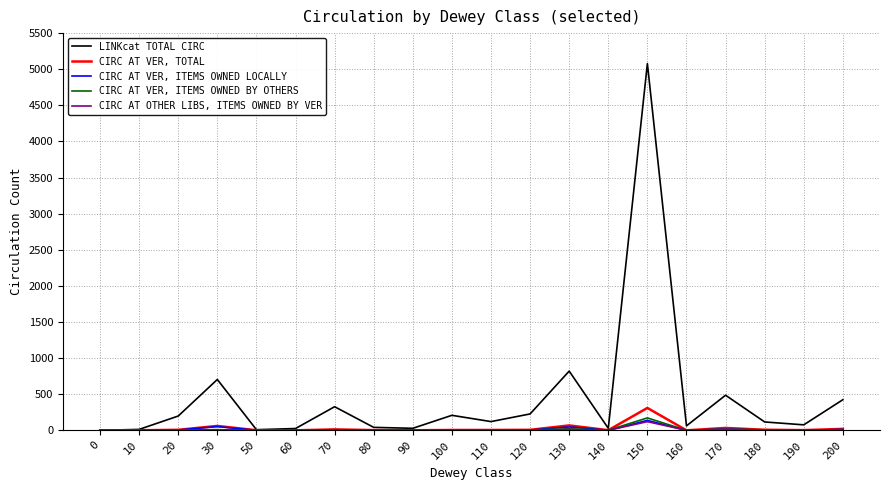

The CIRC AT VER, ITEMS OWNED LOCALLY series shows 0 at 160. True or false?

True